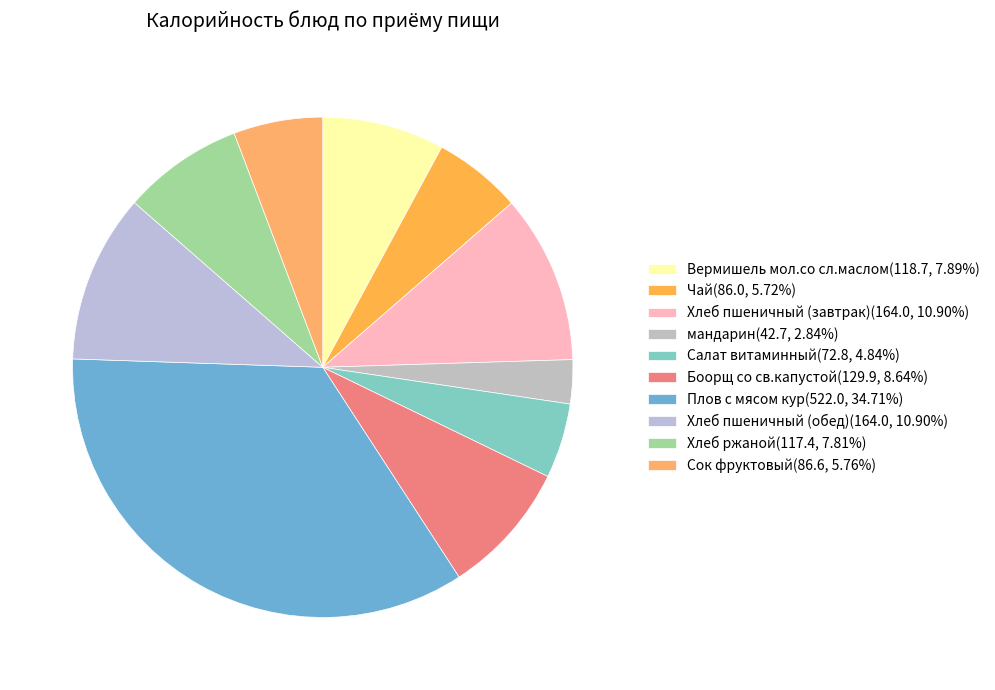

Count the number of slices in the pie.

10